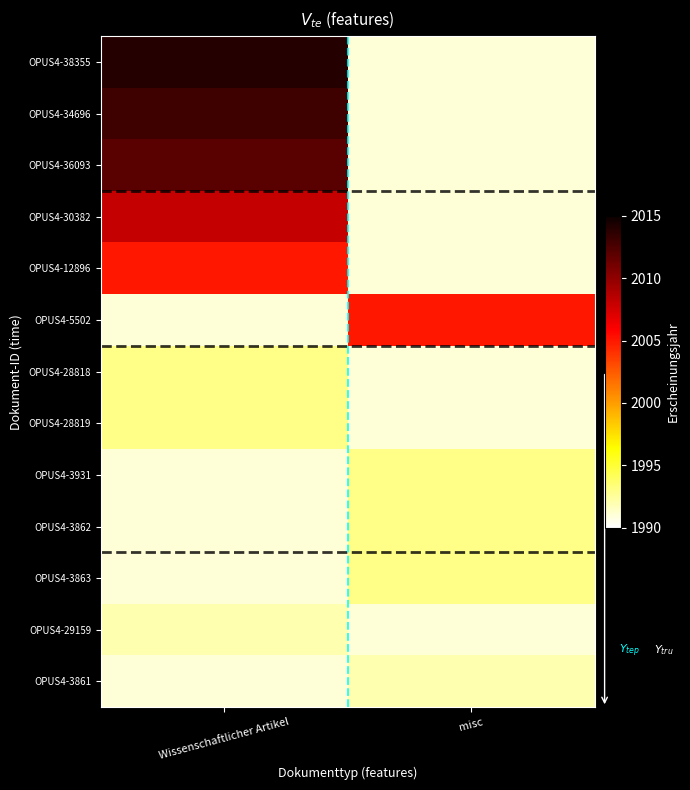

At how many categories does at least one series exceed 1993?

2